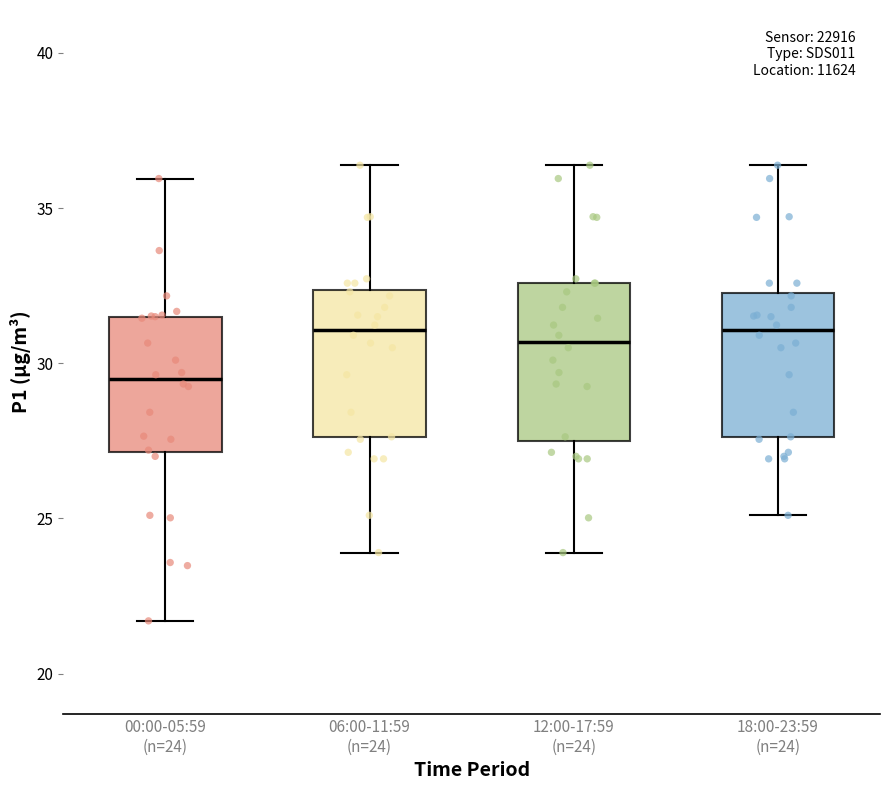

Reading left to right, read every box against the y-axis: the position of its median line, the range the box covers, and the ends of its whiskers. The values are not printed on the chart, so give them approximately, as read against the axis.

00:00-05:59 (n=24): median 29.5, box 27.0 to 31.5, whiskers 21.5 to 36.0
06:00-11:59 (n=24): median 31.0, box 27.5 to 32.5, whiskers 24.0 to 36.5
12:00-17:59 (n=24): median 30.5, box 27.5 to 32.5, whiskers 24.0 to 36.5
18:00-23:59 (n=24): median 31.0, box 27.5 to 32.5, whiskers 25.0 to 36.5